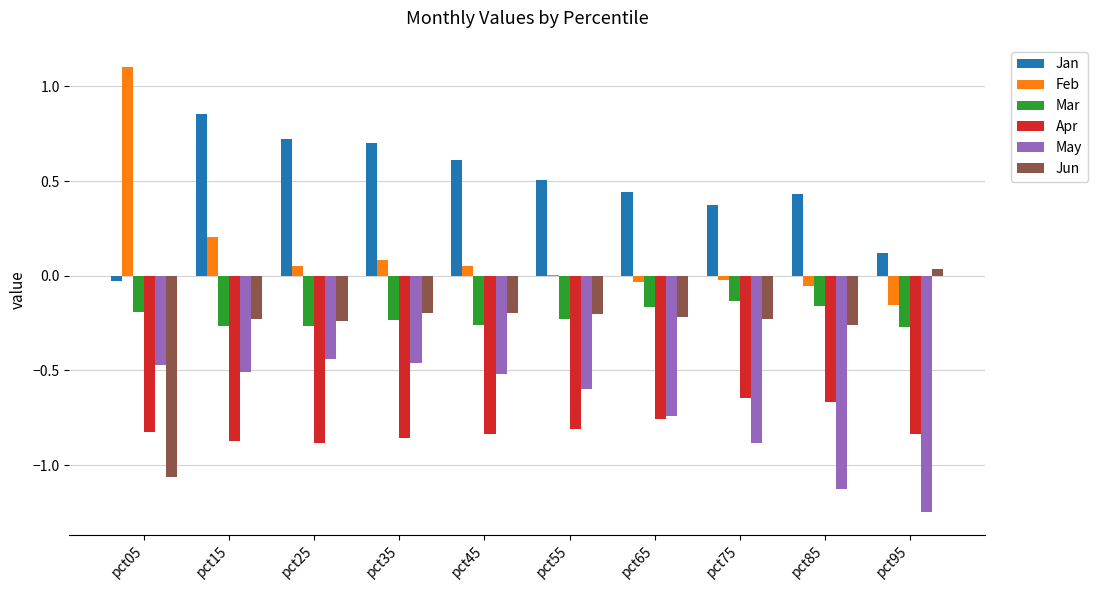

True or false: Feb has a value of 0.1 at pct15.

False